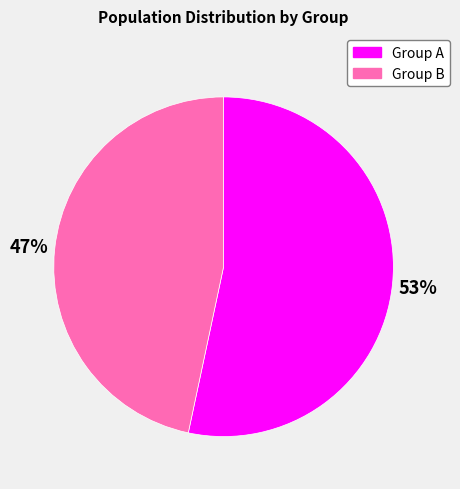

To the nearest percent, what is the combined percentage of Group A and Group B?

100%